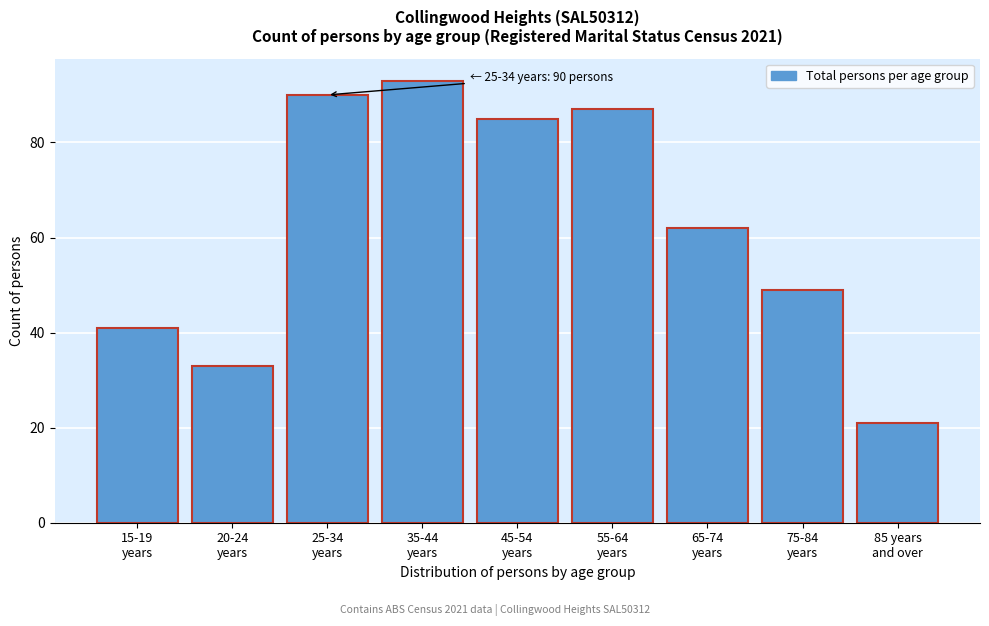

Reading left to right, list all the values displayed in this chart.

41	33	90	93	85	87	62	49	21